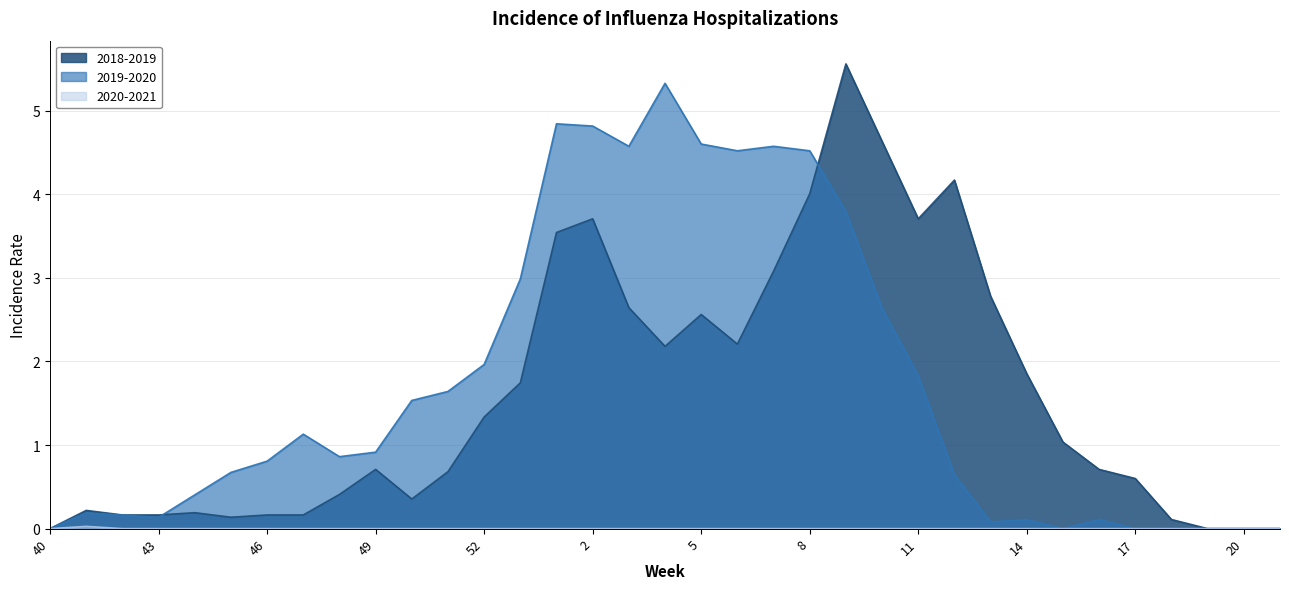

Reading left to right, transcribe all the data shown in this chart.

2018-2019: 0.0	0.2	0.2	0.2	0.2	0.1	0.2	0.2	0.4	0.7	0.4	0.7	1.3	1.7	3.5	3.7	2.6	2.2	2.6	2.2	3.1	4.0	5.6	4.6	3.7	4.2	2.8	1.9	1.0	0.7	0.6	0.1	0.0	0.0	0.0
2019-2020: 0.0	0.2	0.2	0.1	0.4	0.7	0.8	1.1	0.9	0.9	1.5	1.6	2.0	3.0	4.8	4.8	4.6	5.3	4.6	4.5	4.6	4.5	3.8	2.6	1.8	0.6	0.1	0.1	0.0	0.1	0.0	0.0	0.0	0.0	0.0
2020-2021: 0.0	0.0	0.0	0.0	0.0	0.0	0.0	0.0	0.0	0.0	0.0	0.0	0.0	0.0	0.0	0.0	0.0	0.0	0.0	0.0	0.0	0.0	0.0	0.0	0.0	0.0	0.0	0.0	0.0	0.0	0.0	0.0	0.0	0.0	0.0